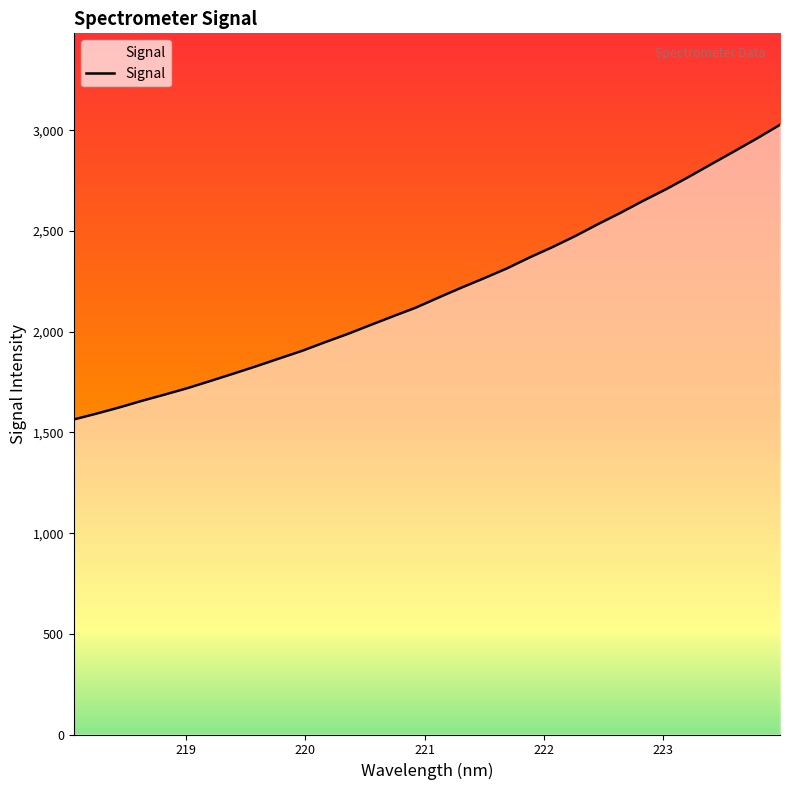

How many distinct data groups are displayed?

1